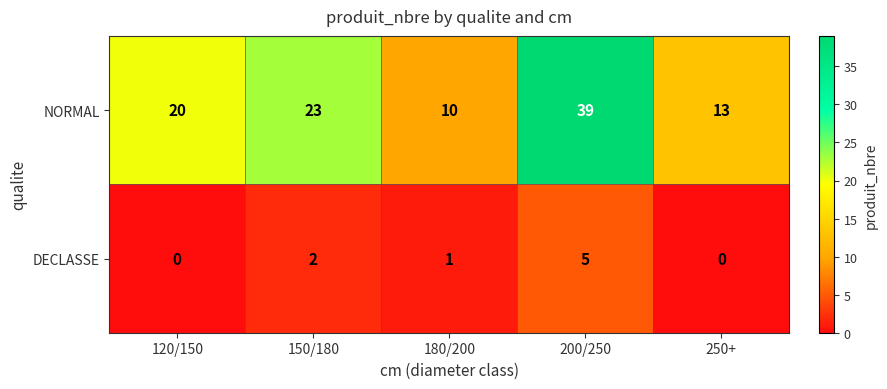

How many positive values does the DECLASSE series have?

3